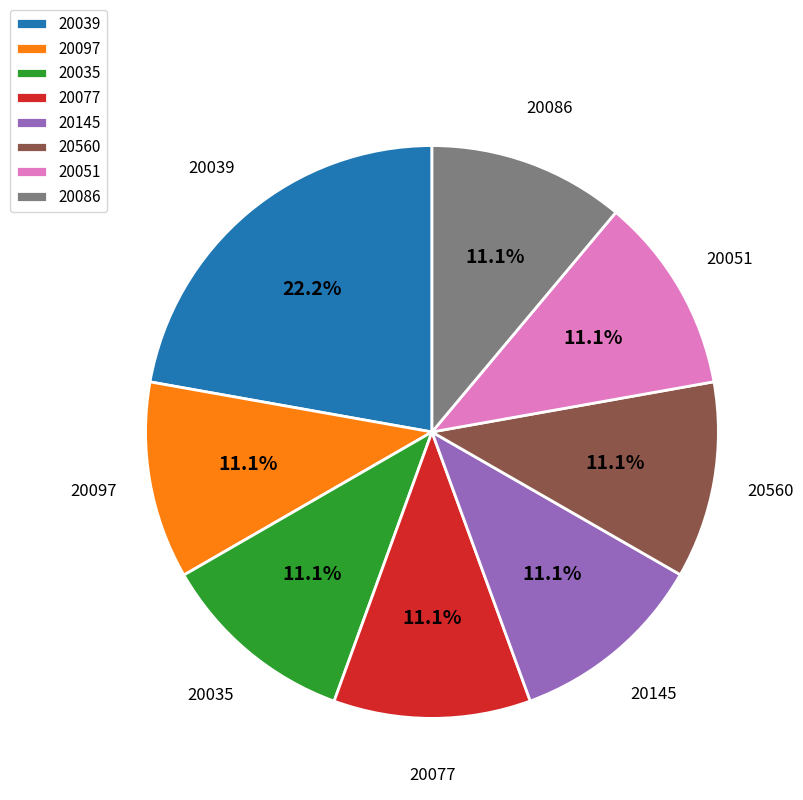

What is the total percentage of 20086 and 20077?

22.2%